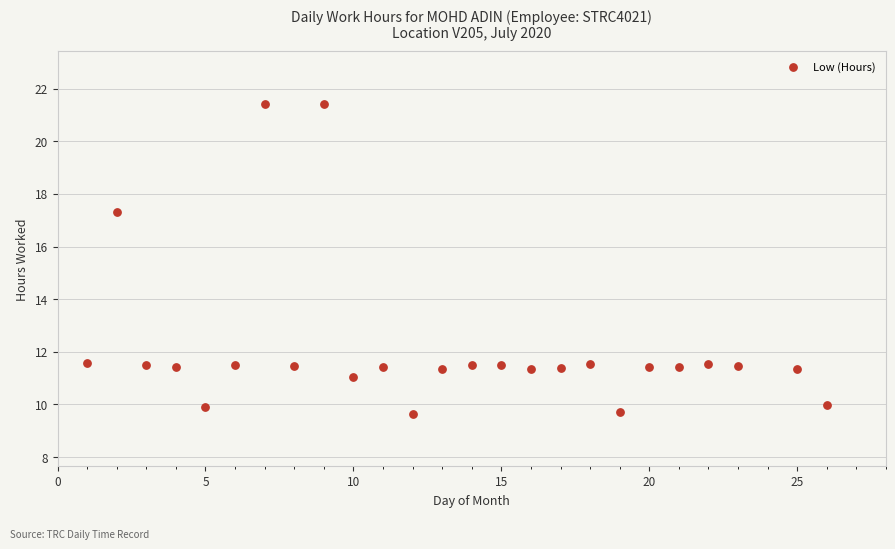

What is the range of X values (max minus min)?

25.0